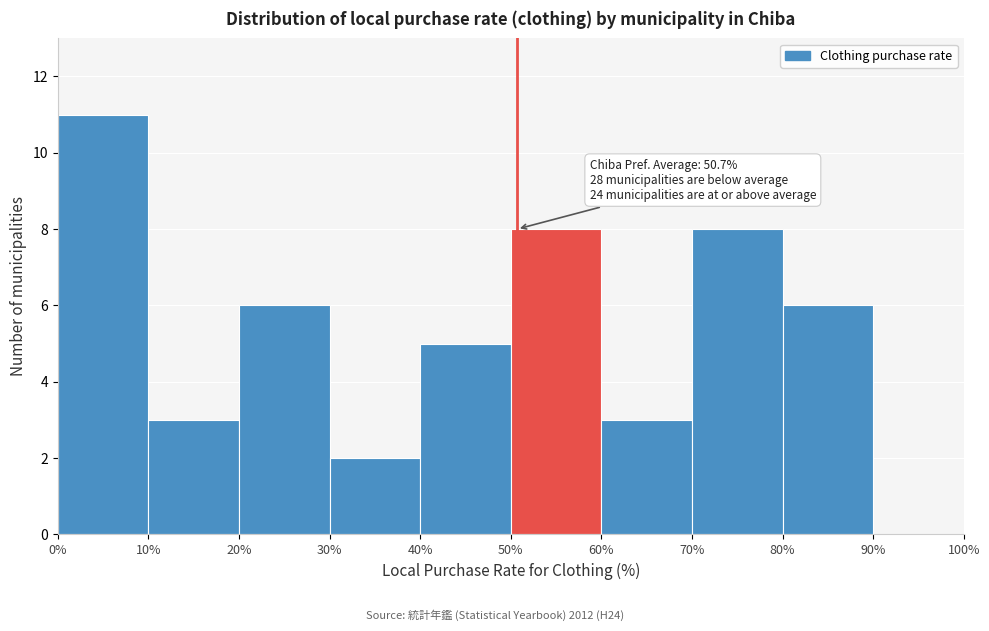

Which range on the x-axis has the tallest bar?

0% to 10%